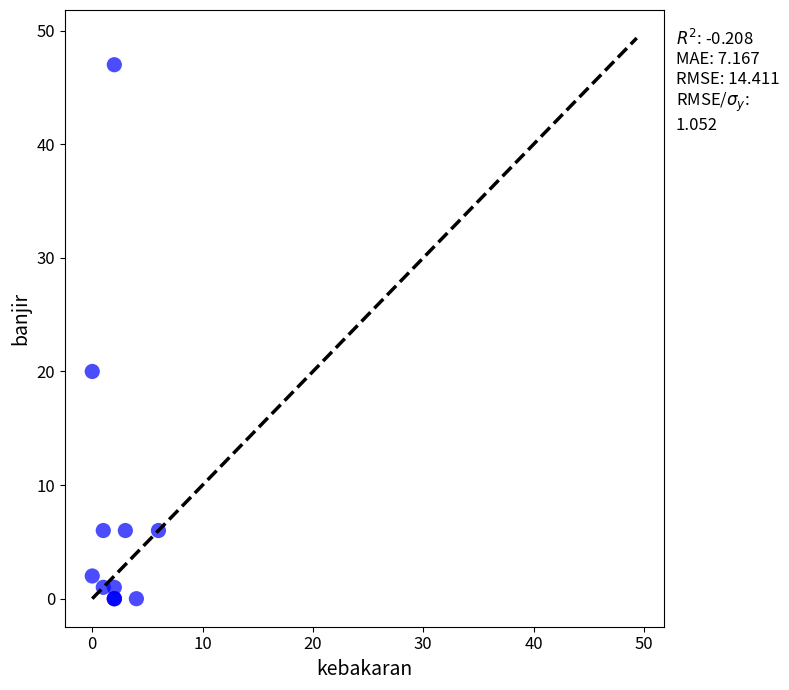

What Y value in the scatter plot is closest to 23?

20